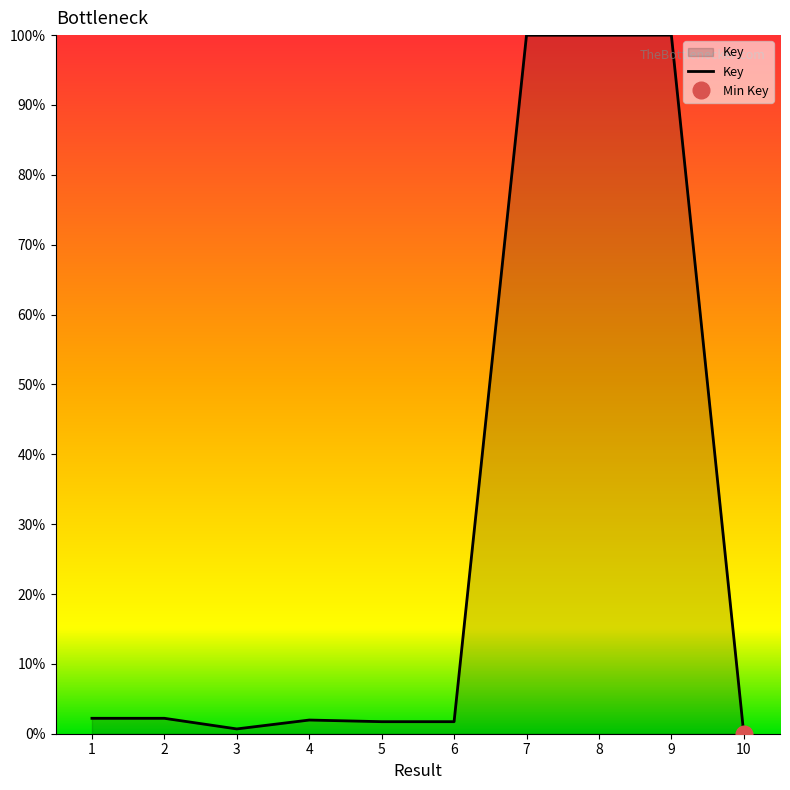

What is the value of the 5th point from the left?

1.7